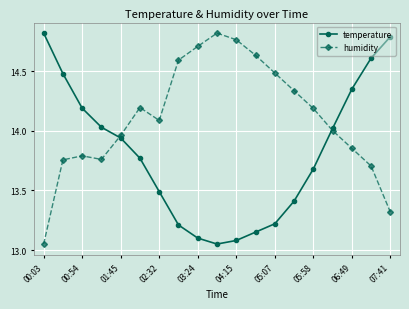

At how many categories does at least one series exceed 13?

19